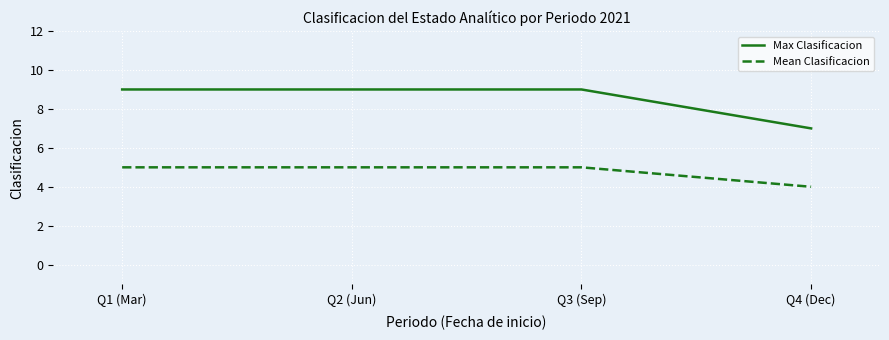

True or false: Max Clasificacion and Mean Clasificacion intersect in this chart.

False